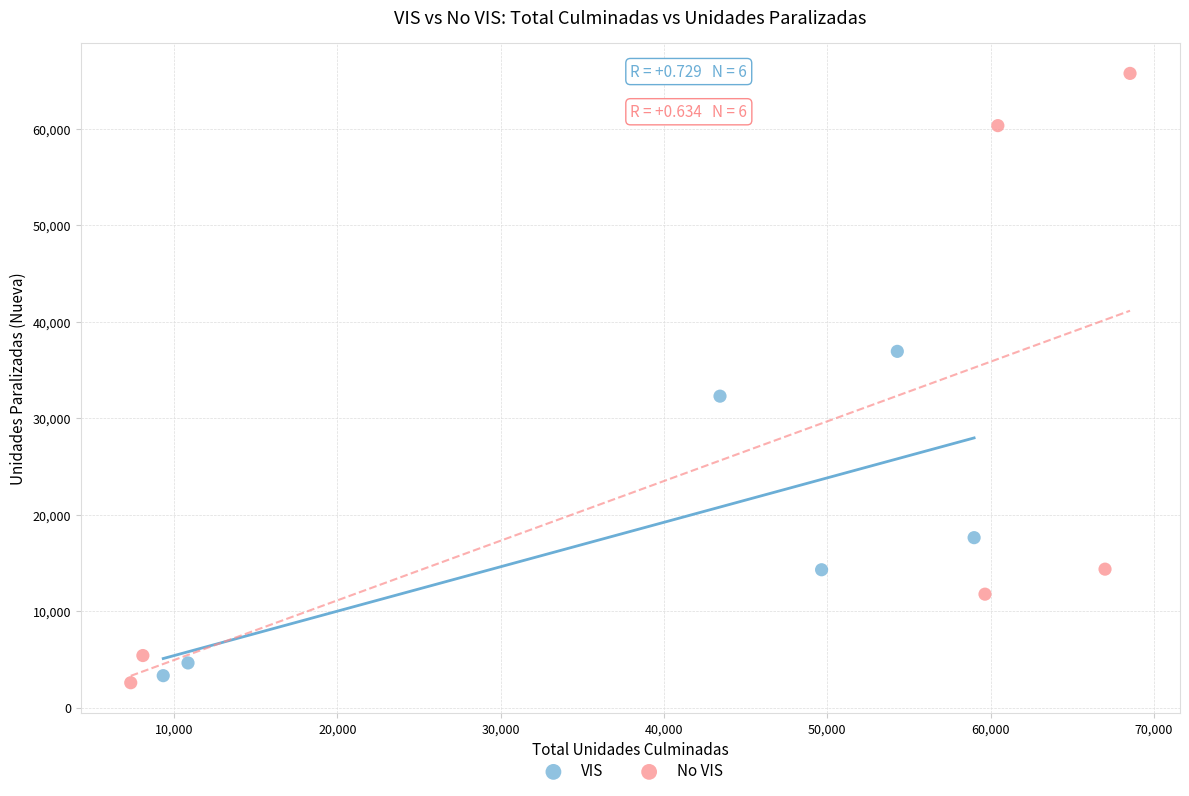

Which series has the widest spread of Y values?

No VIS